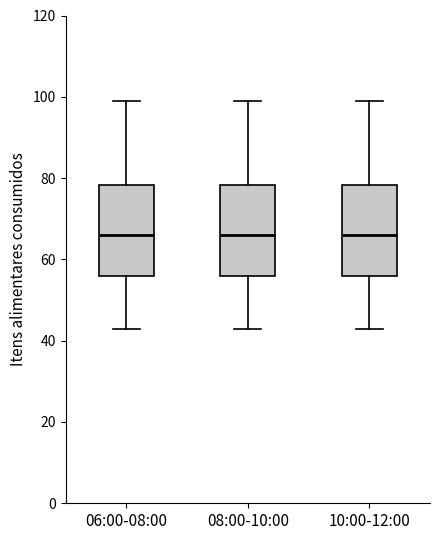

Reading left to right, read every box against the y-axis: the position of its median line, the range the box covers, and the ends of its whiskers. The values are not printed on the chart, so give them approximately, as read against the axis.

06:00-08:00: median 66, box 56 to 78, whiskers 42 to 98
08:00-10:00: median 66, box 56 to 78, whiskers 42 to 98
10:00-12:00: median 66, box 56 to 78, whiskers 42 to 98